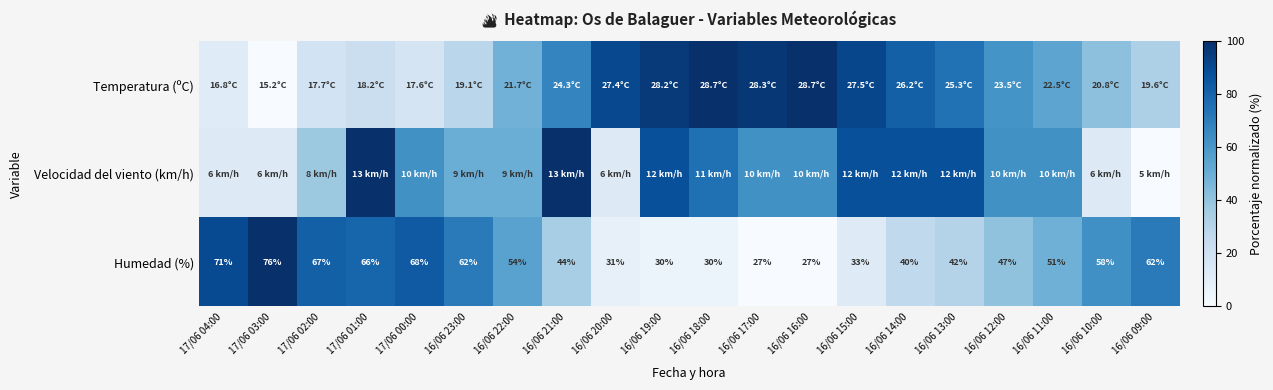

Is it true that Humedad (%) equals 0.0 at 16/06 16:00?

True